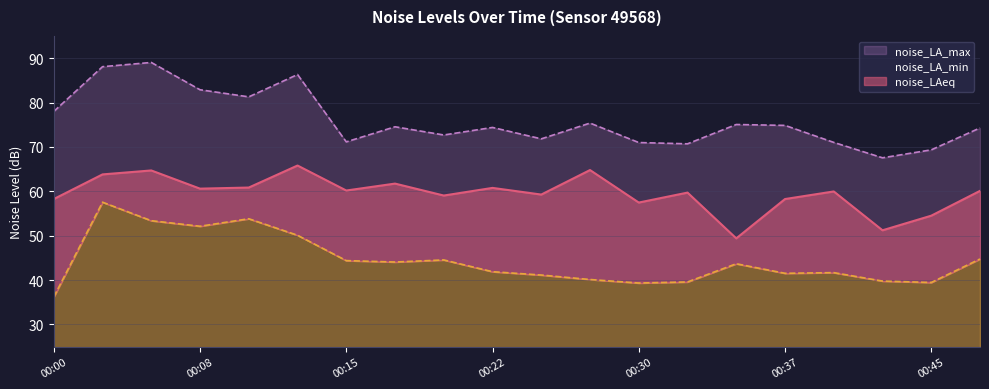

How many interior local valleys does the noise_LA_min series have?

5